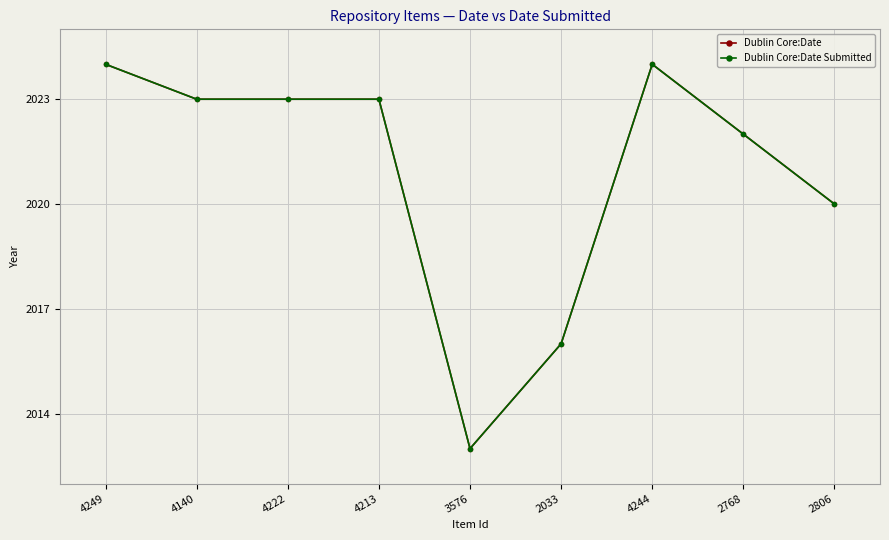

What is the total value across all series at 4222?

4046